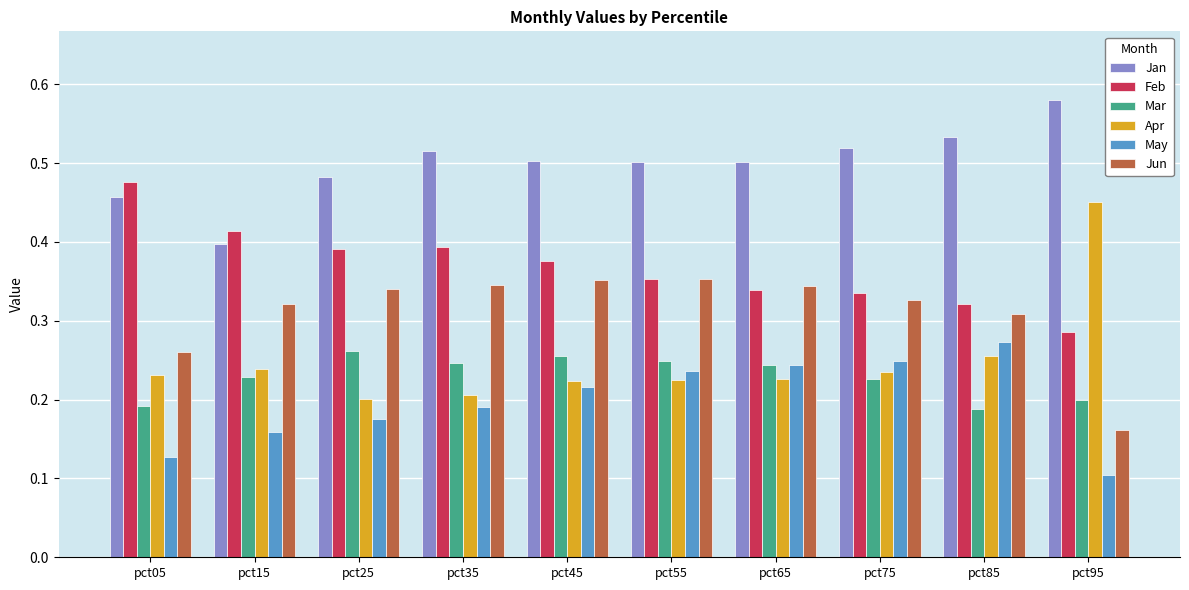

Does the chart contain any negative values?

No